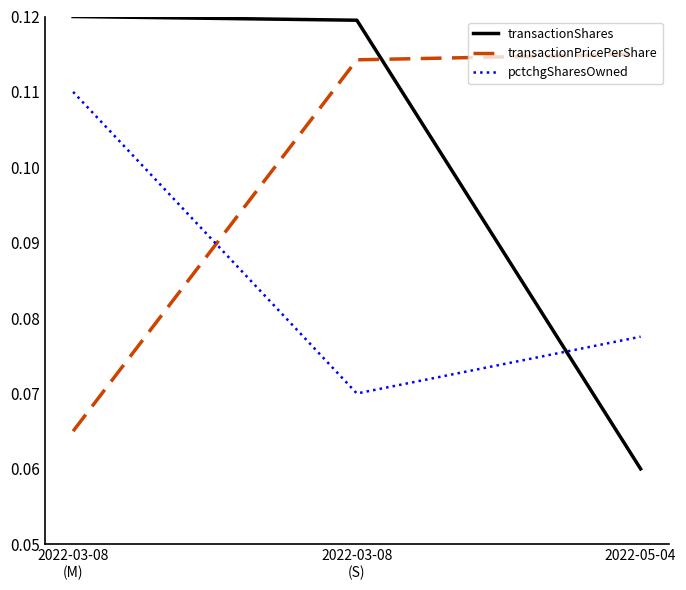

What is the sum of the transactionShares values at 2022-03-08
(M) and 2022-03-08
(S)?

0.2